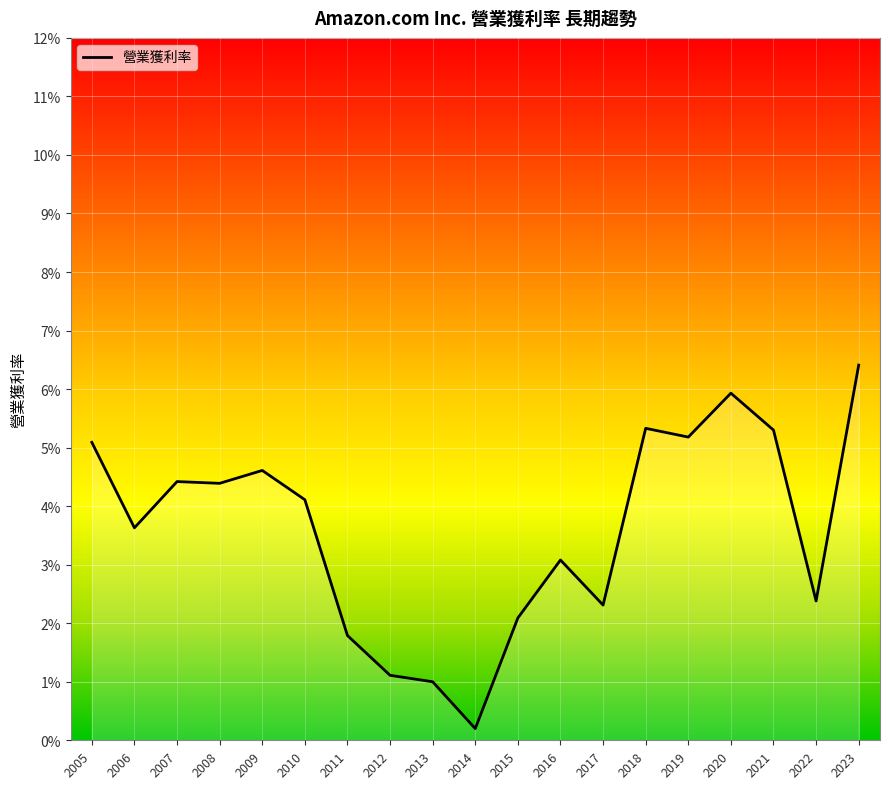

Does the chart have visible grid lines?

Yes